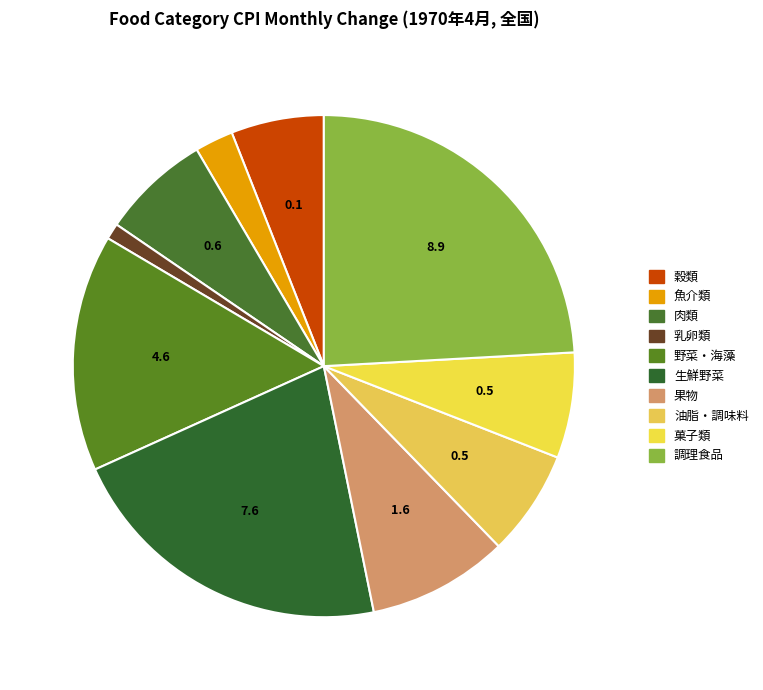

Is it true that 穀類 is 14% of the pie?

False